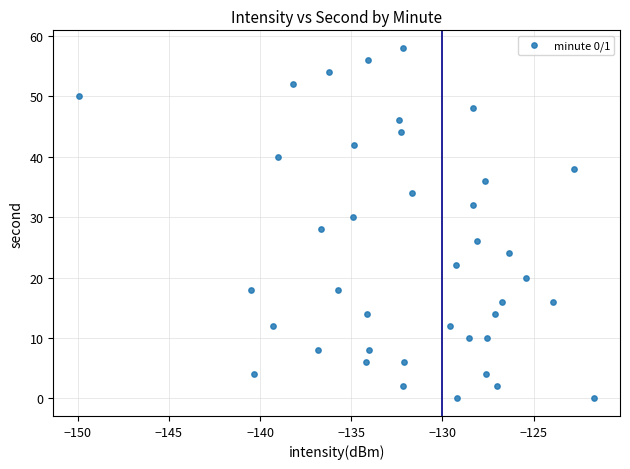

What is the range of Y values (max minus min)?

58